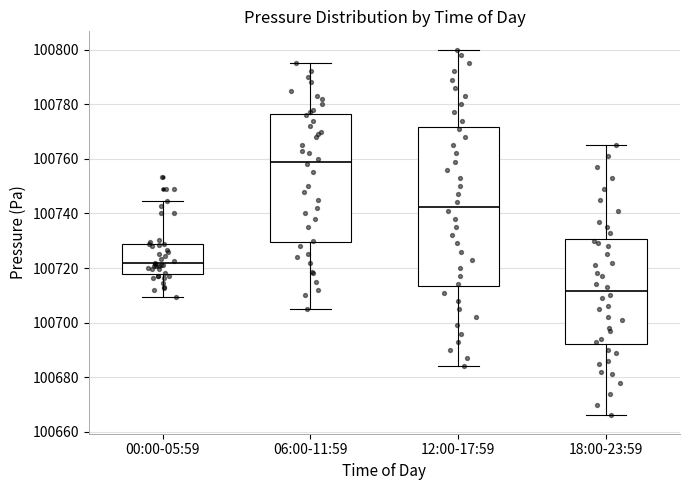

Where is the lower edge of the box for 00:00-05:59 on the y-axis? The values are not printed on the chart, so give them approximately, as read against the axis.

100718